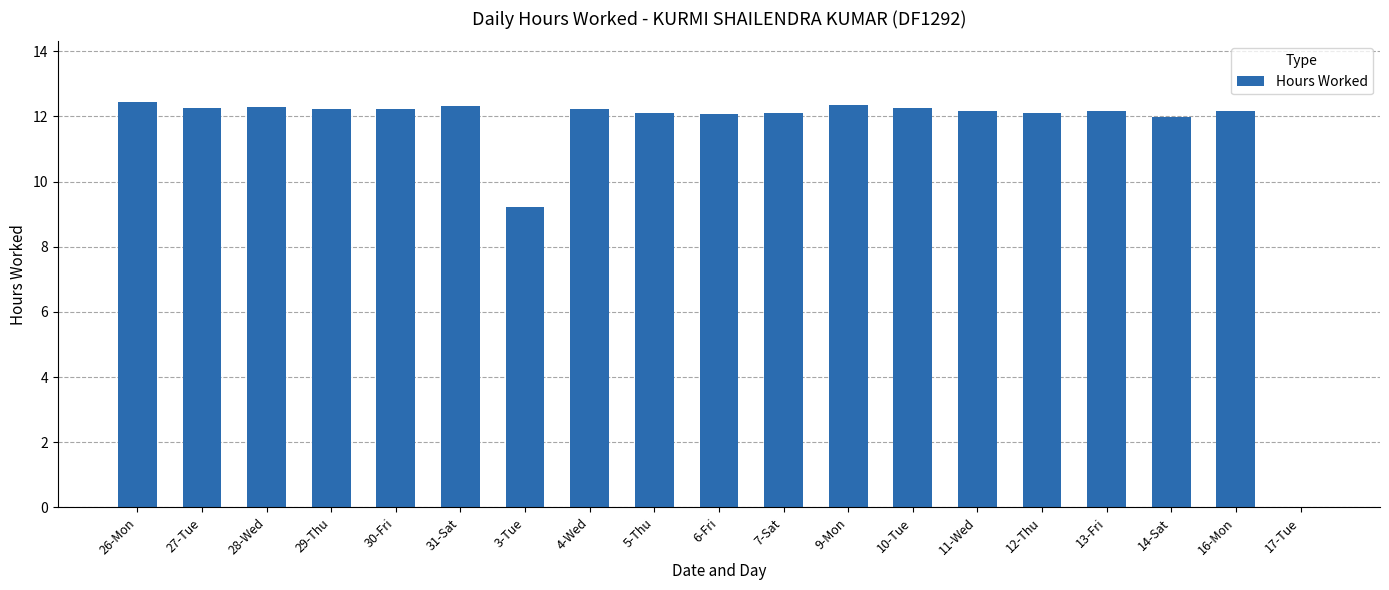

What is the sum of the values at 9-Mon and 28-Wed?

24.7